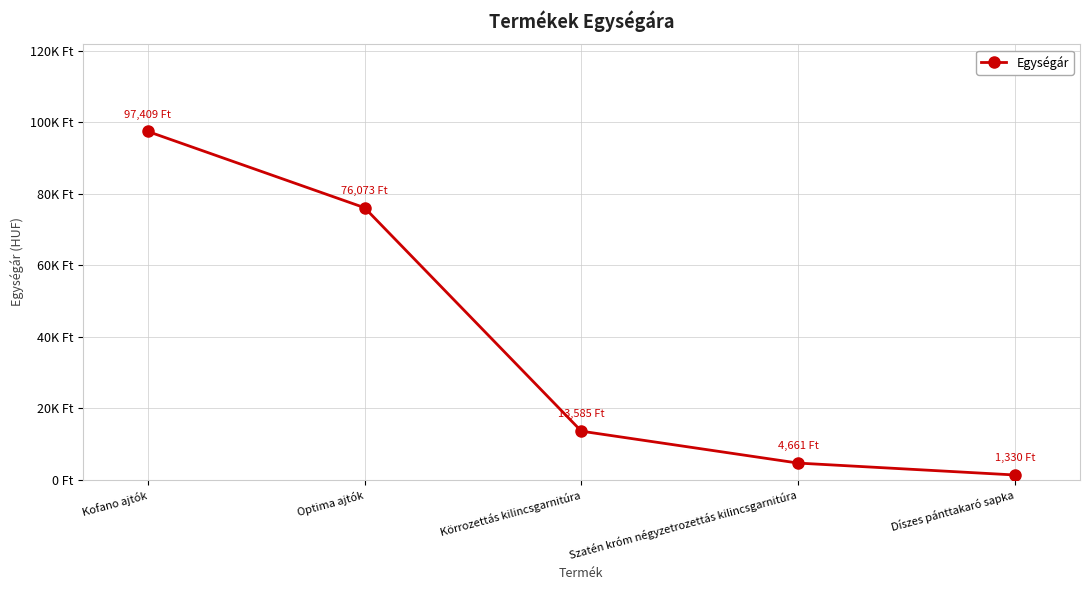

Is this an area chart (filled region under the line)?

No